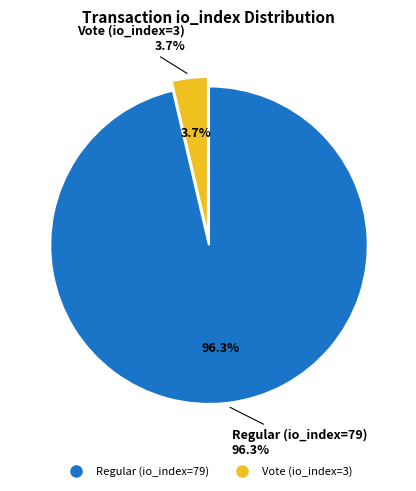

Which category accounts for the majority?

Regular (io_index=79)